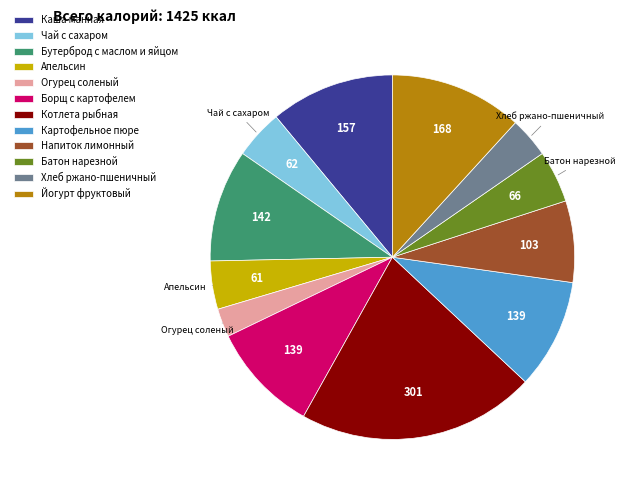

Combined, do Борщ с картофелем and Хлеб ржано-пшеничный account for over 50%?

No